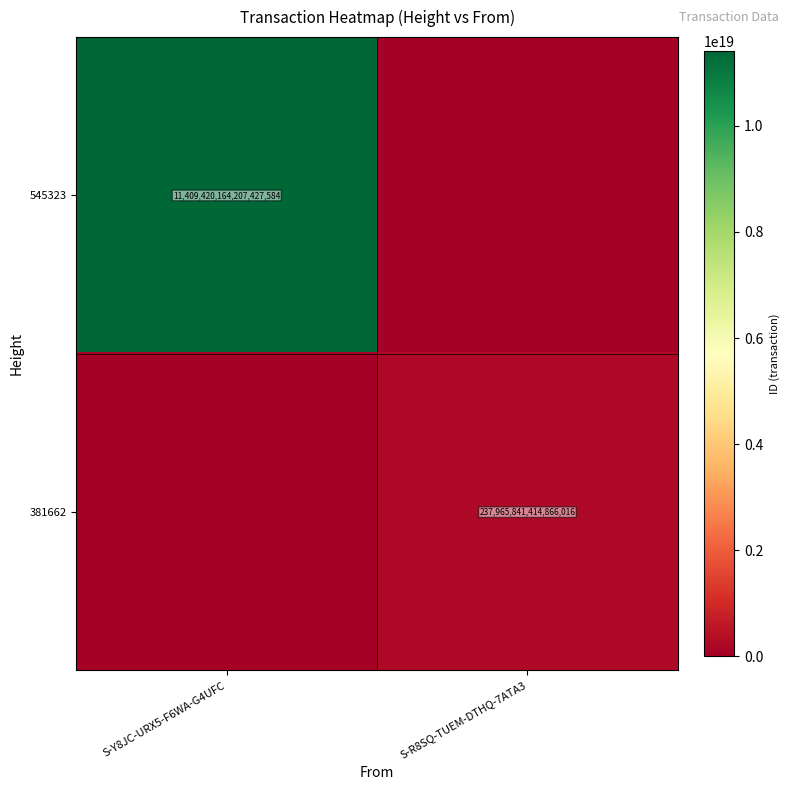

The 381662 series shows 58008405690310608 at S-R8SQ-TUEM-DTHQ-7ATA3. True or false?

False